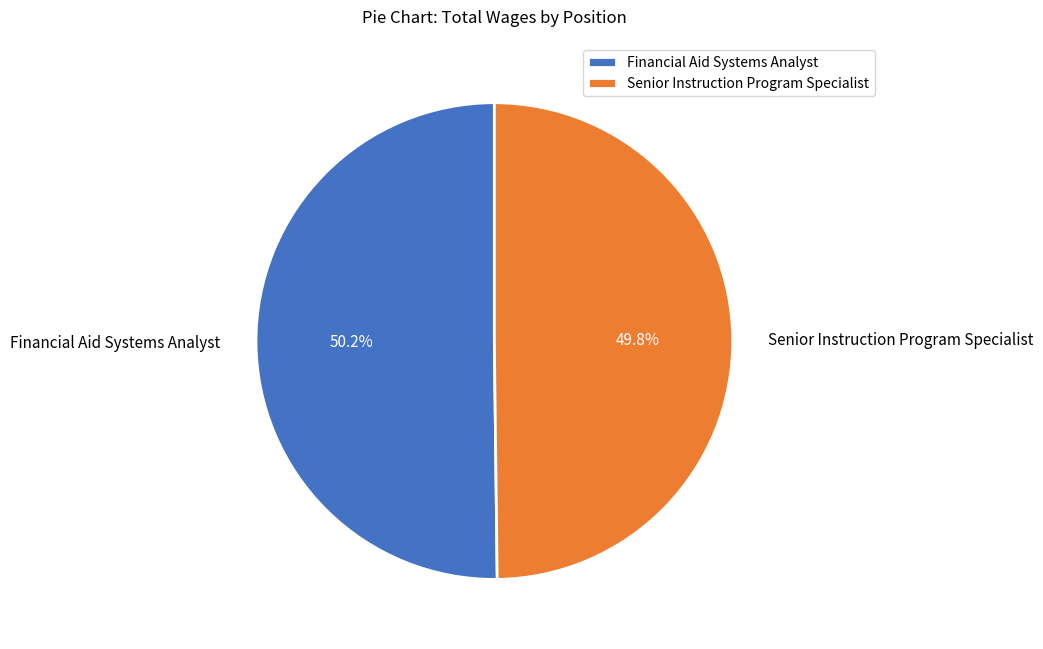

What percentage do Financial Aid Systems Analyst and Senior Instruction Program Specialist together represent?

100.0%